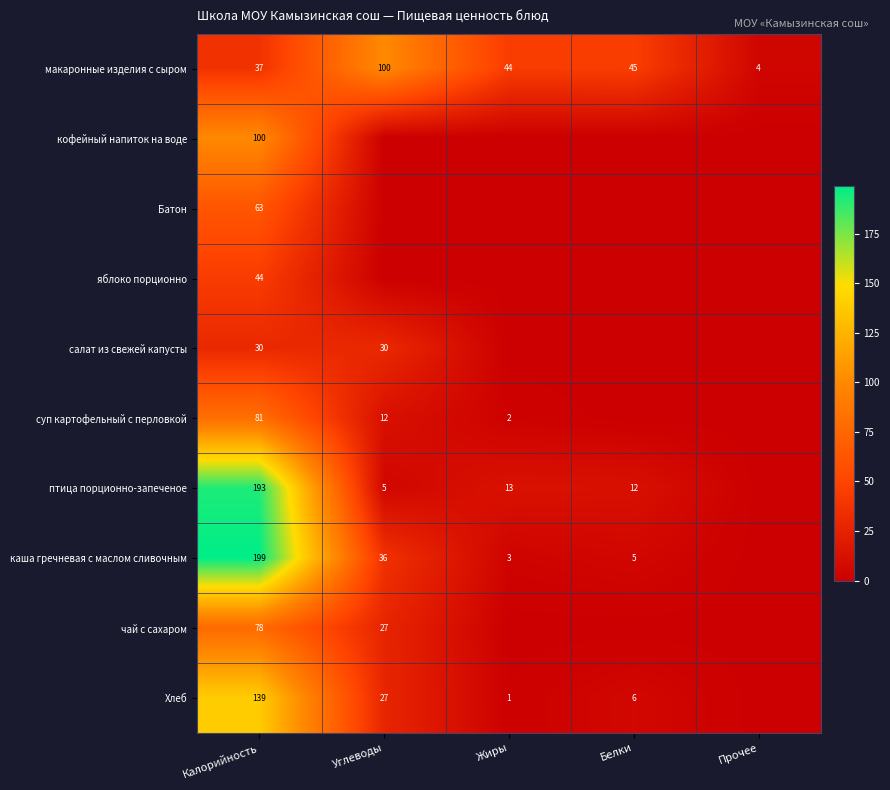

How many categories are shown in the chart?

5